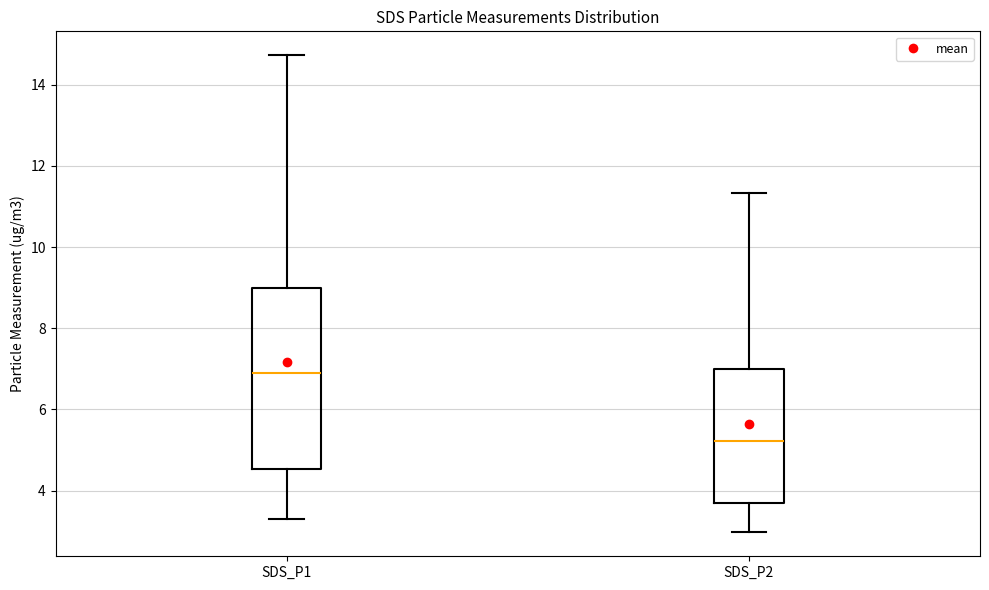

Reading left to right, read every box against the y-axis: the position of its median line, the range the box covers, and the ends of its whiskers. The values are not printed on the chart, so give them approximately, as read against the axis.

SDS_P1: median 7.0, box 4.6 to 9.0, whiskers 3.4 to 14.8
SDS_P2: median 5.2, box 3.6 to 7.0, whiskers 3.0 to 11.4